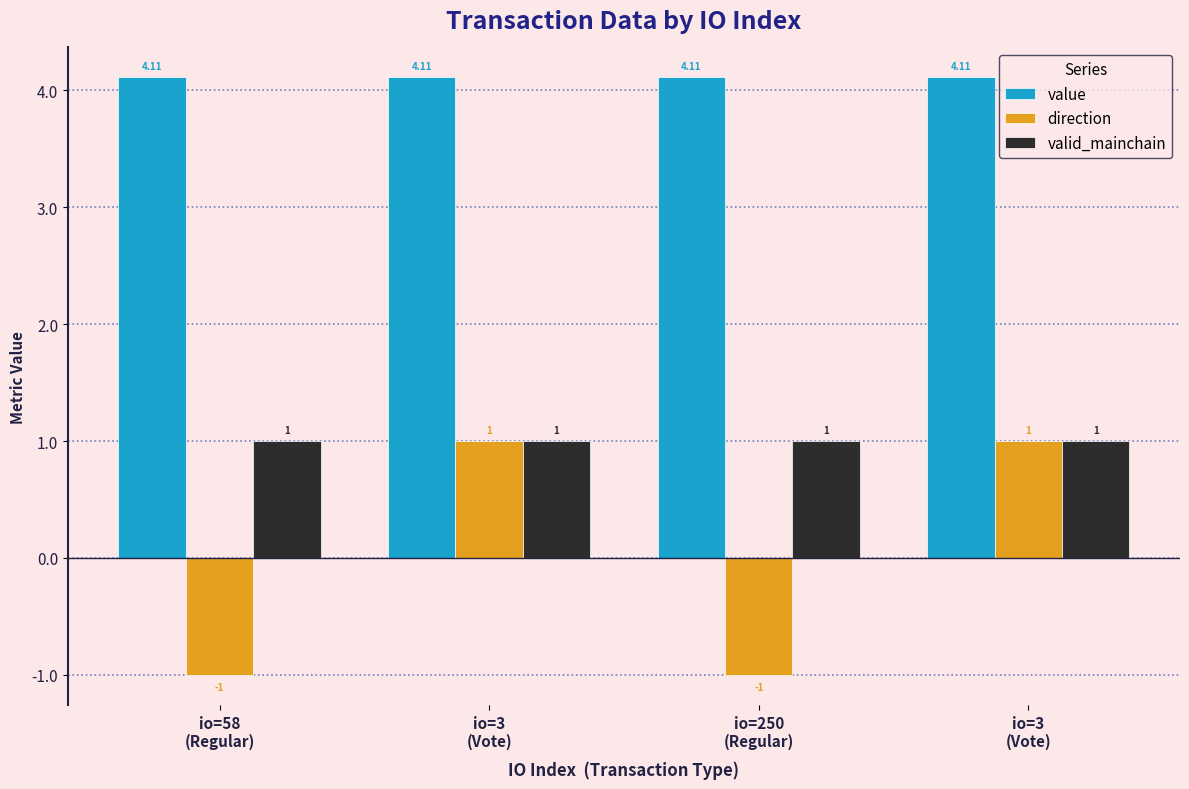

How many groups of bars are there?

4